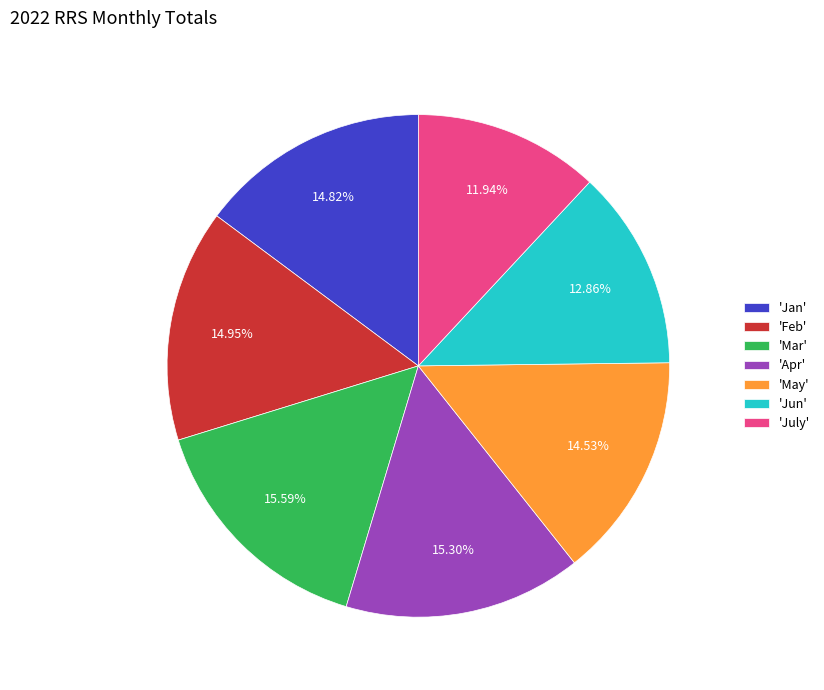

How many segments does this pie chart have?

7